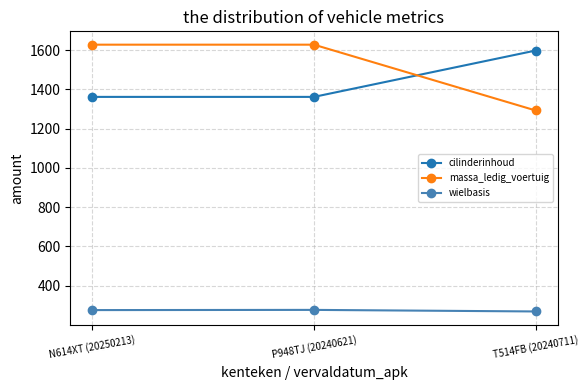

Which series has the widest spread of values?

massa_ledig_voertuig